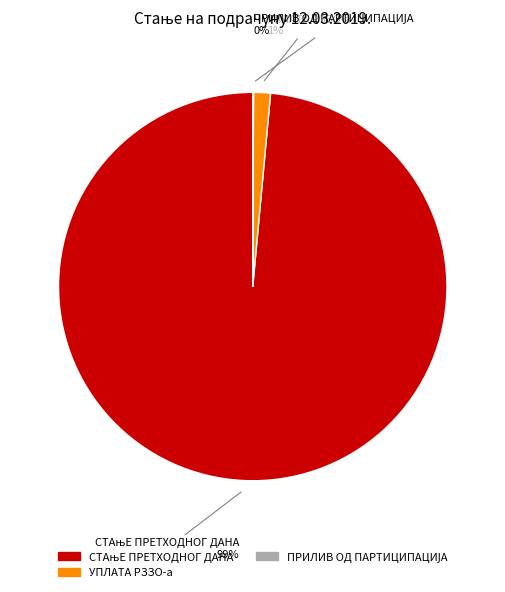

To the nearest percent, what is the average slice percentage?

33%